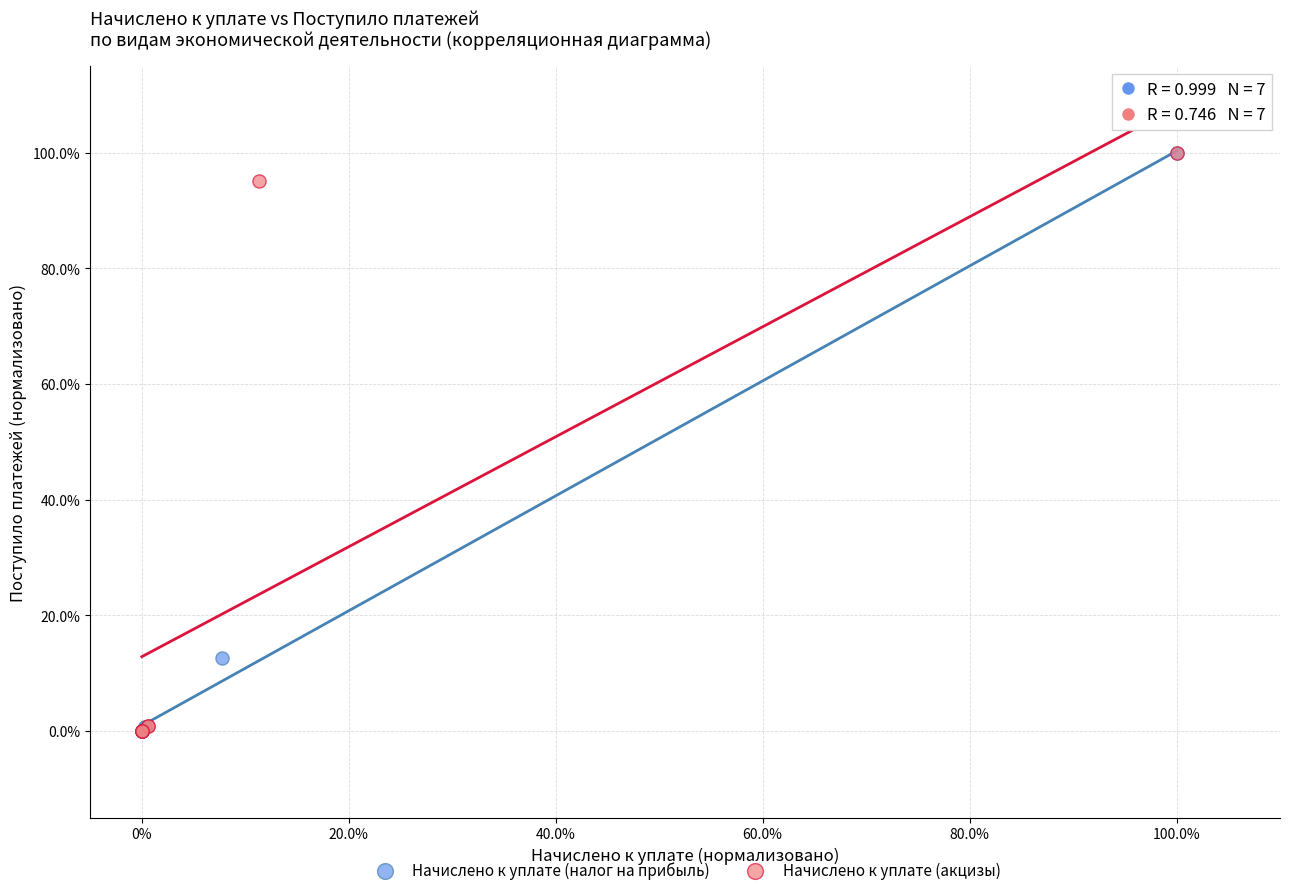

What are all the series names shown in the legend?

Начислено к уплате (налог на прибыль), Начислено к уплате (акцизы)